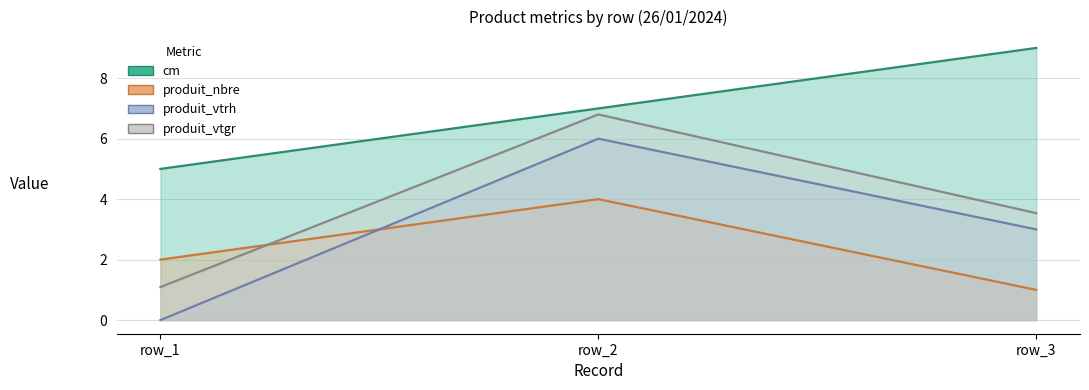

Is the value of cm at row_3 greater than the value of produit_vtgr at row_1?

Yes